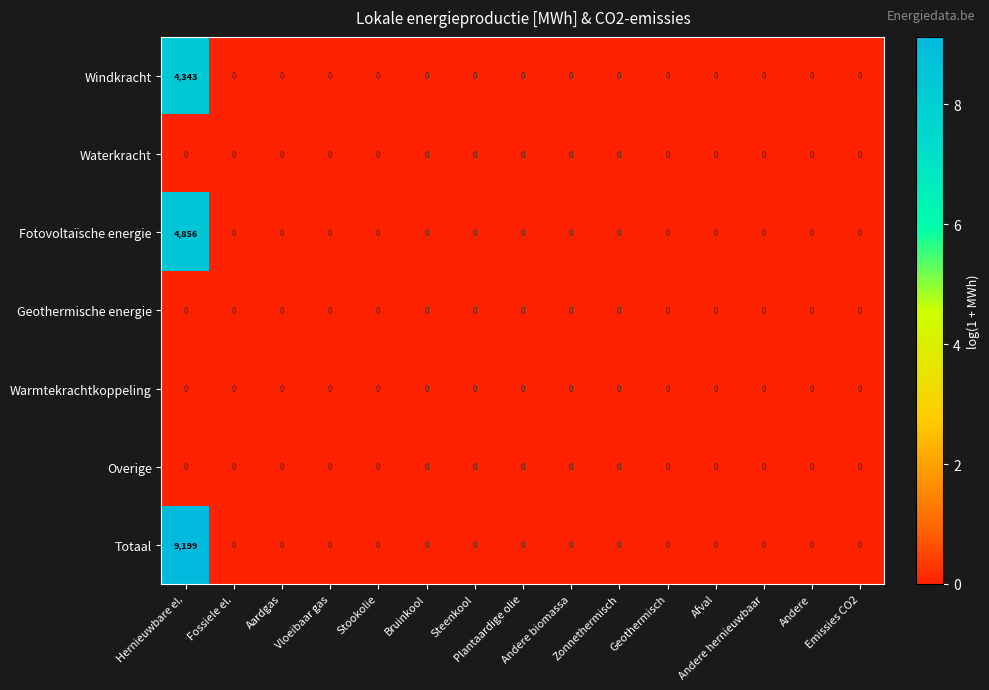

What is the difference between the maximum and minimum values in the Windkracht series?

4343